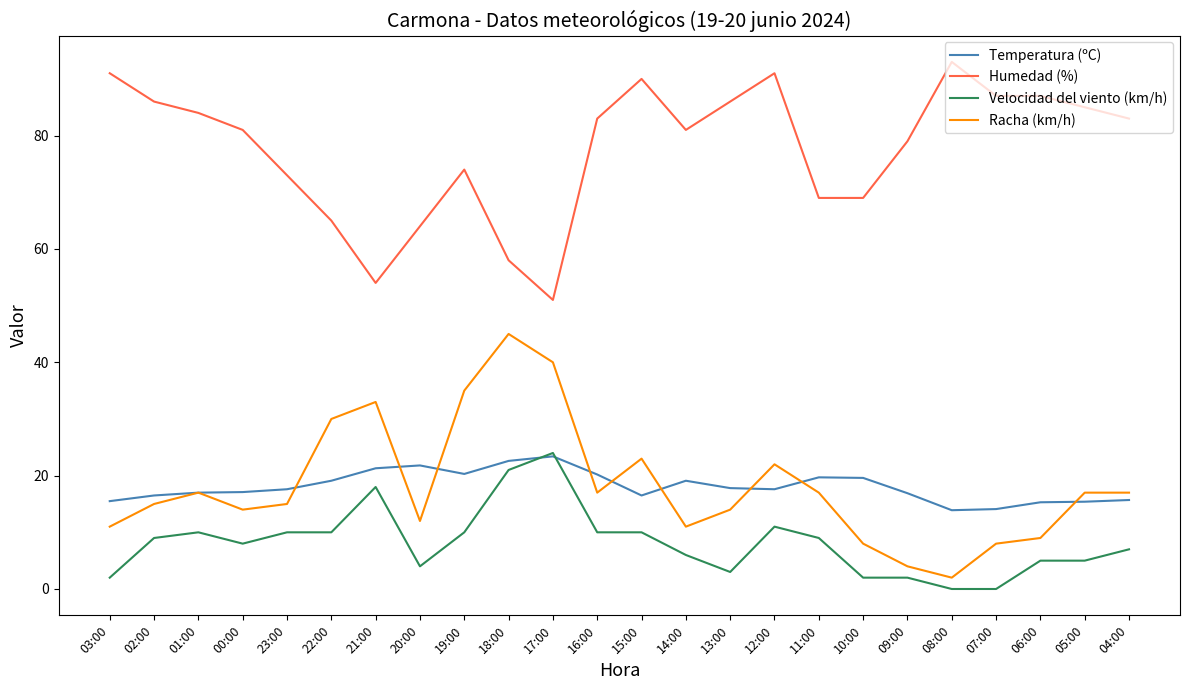

Rank the series at 22:00 from lowest to highest value.

Velocidad del viento (km/h), Temperatura (ºC), Racha (km/h), Humedad (%)